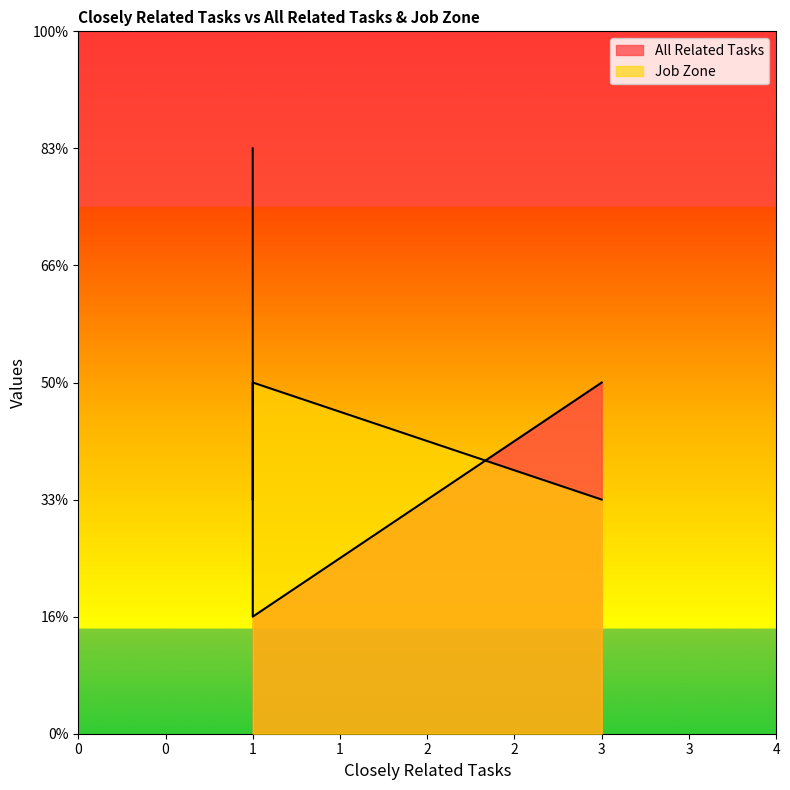

Which series has the widest spread of values?

Job Zone